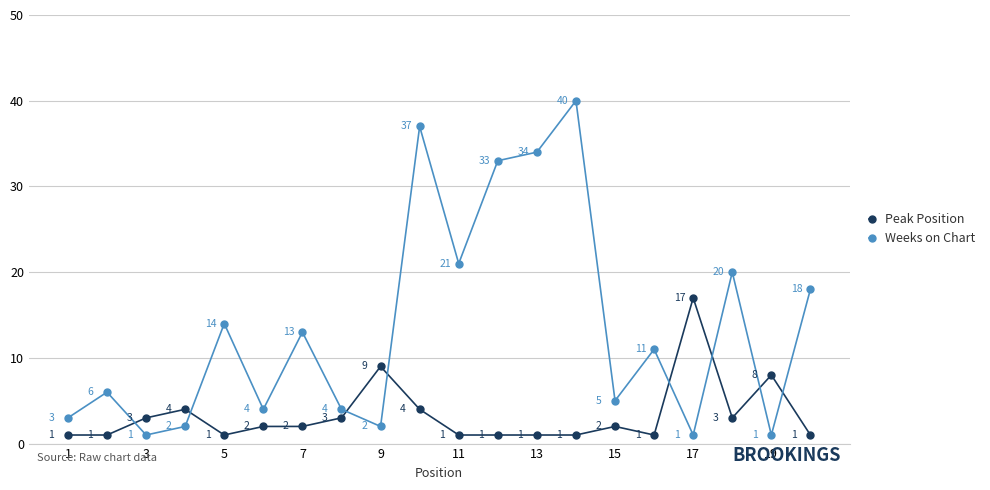

Rank the series by their maximum value, from highest to lowest.

Weeks on Chart, Peak Position